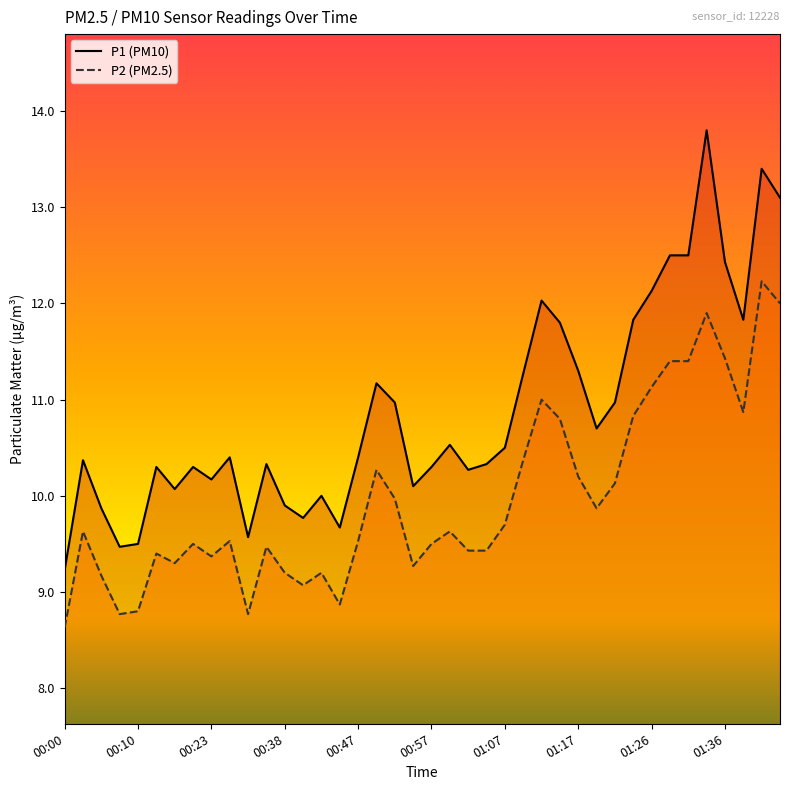

Is it true that P2 equals 3.7 at 00:28?

False